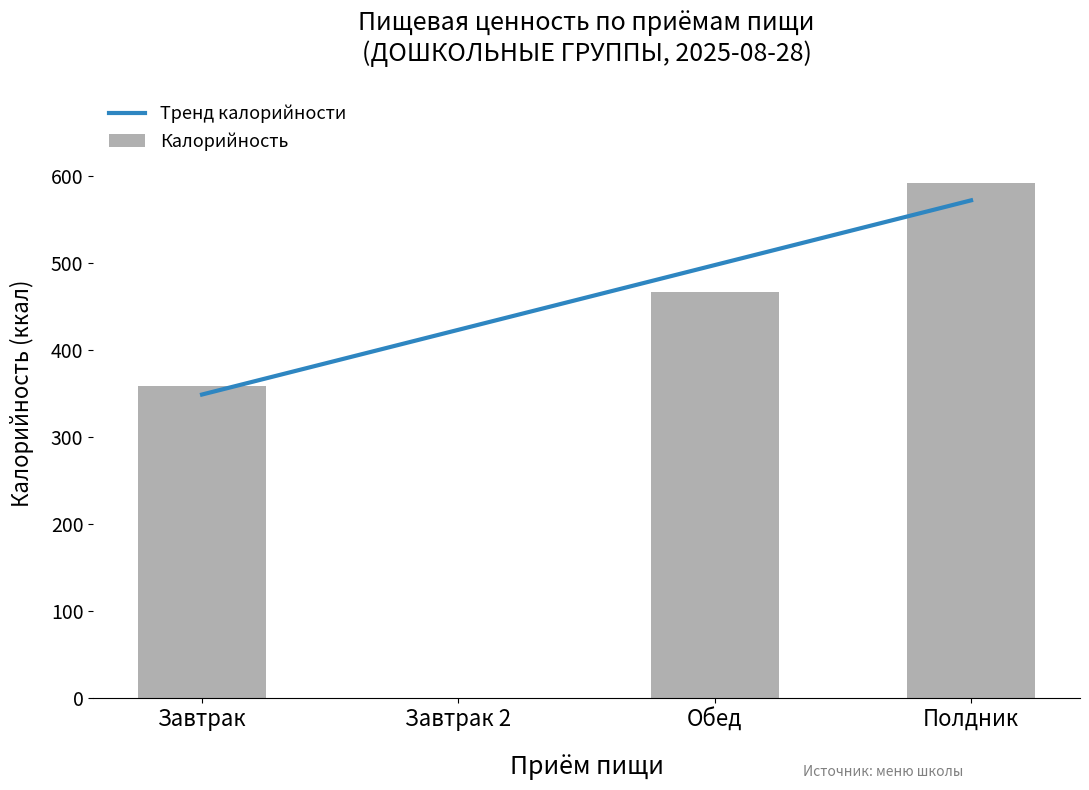

What is the highest value of the Калорийность series?

592.0